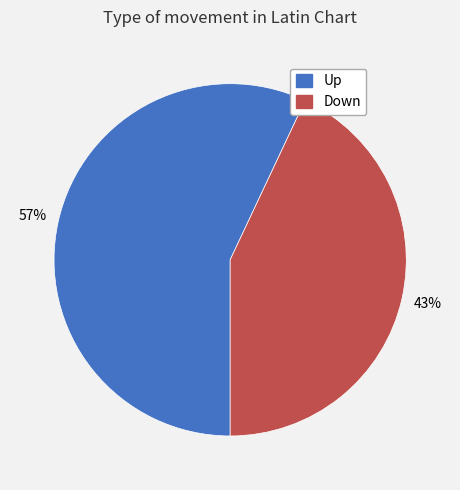

To the nearest percent, what is the difference between the largest and smallest slice percentages?

14%